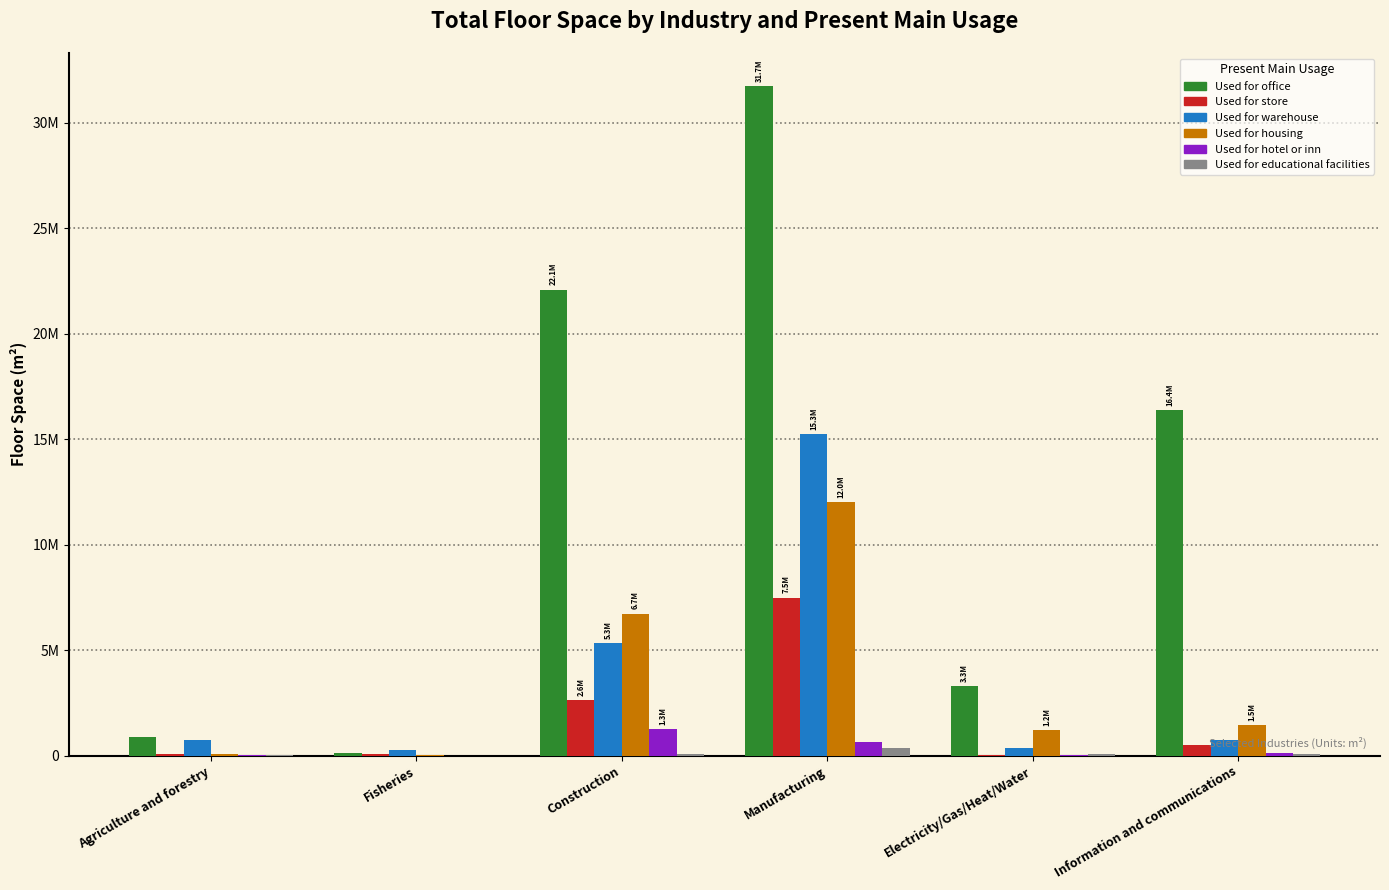

What is the maximum value for Used for store?

7493000